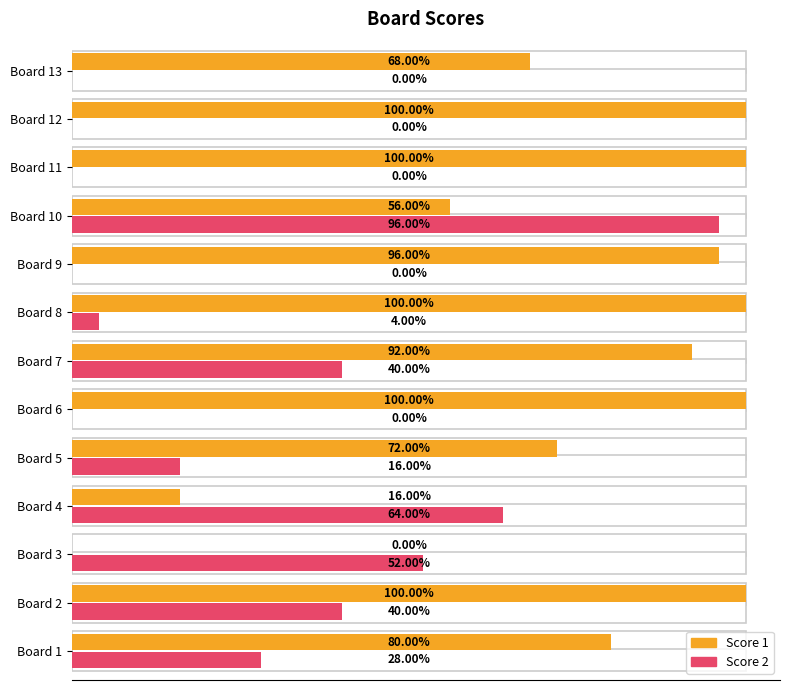

Between Board 4 and Board 6, which series saw the biggest shift?

Score 1